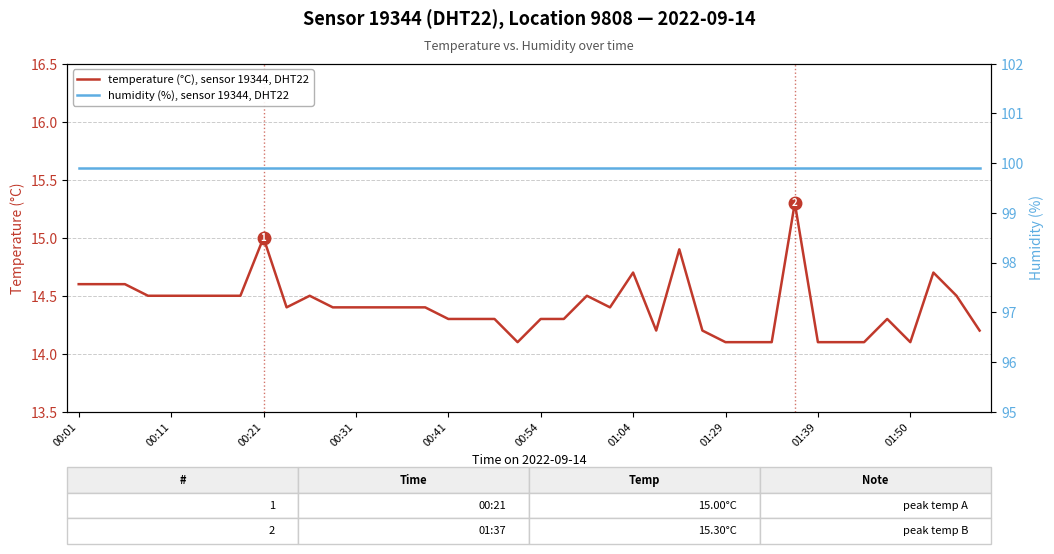

What is the minimum value for temperature (°C), sensor 19344, DHT22?

14.1